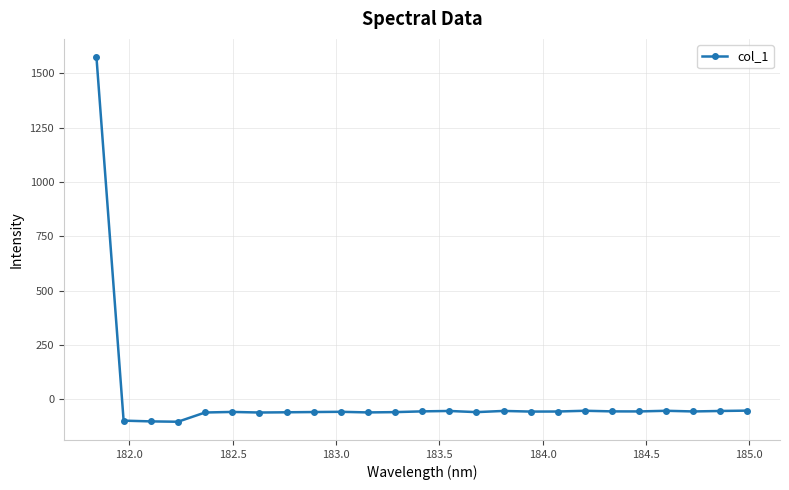

What is the value of the 18th point from the left?

-55.5